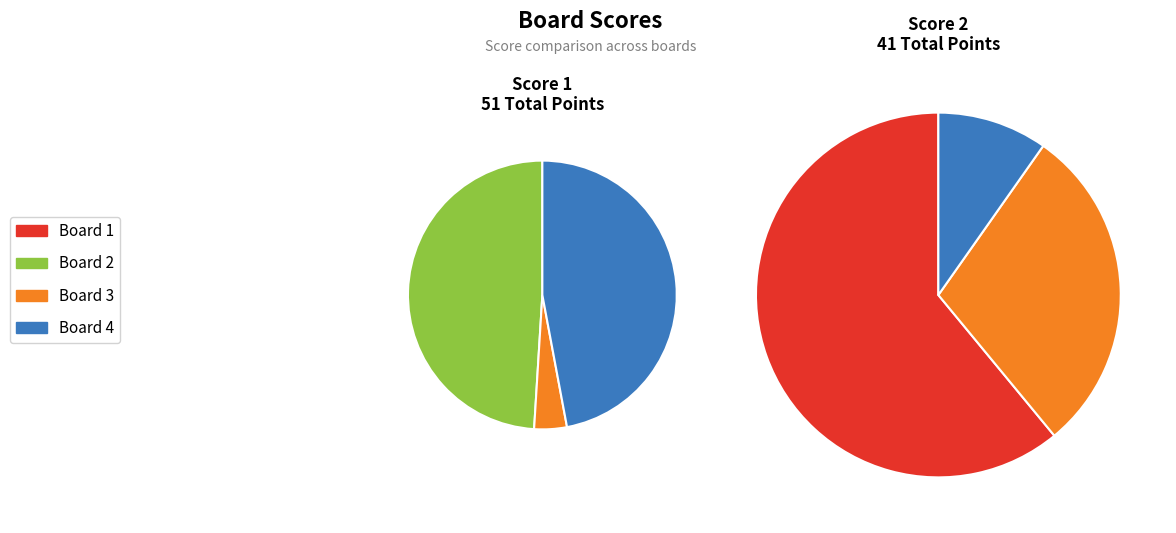

What is the difference between the highest and lowest values at Board 3?

10